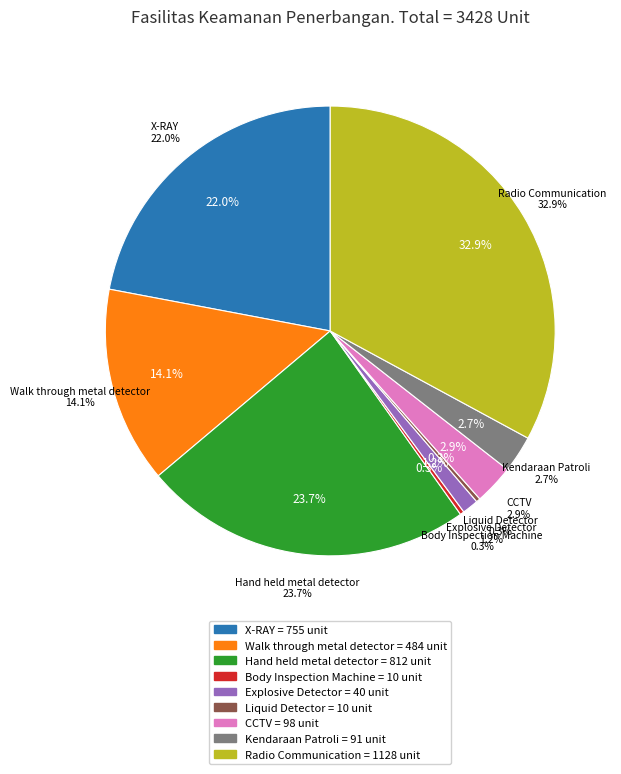

To the nearest percent, what portion does X-RAY represent?

22%